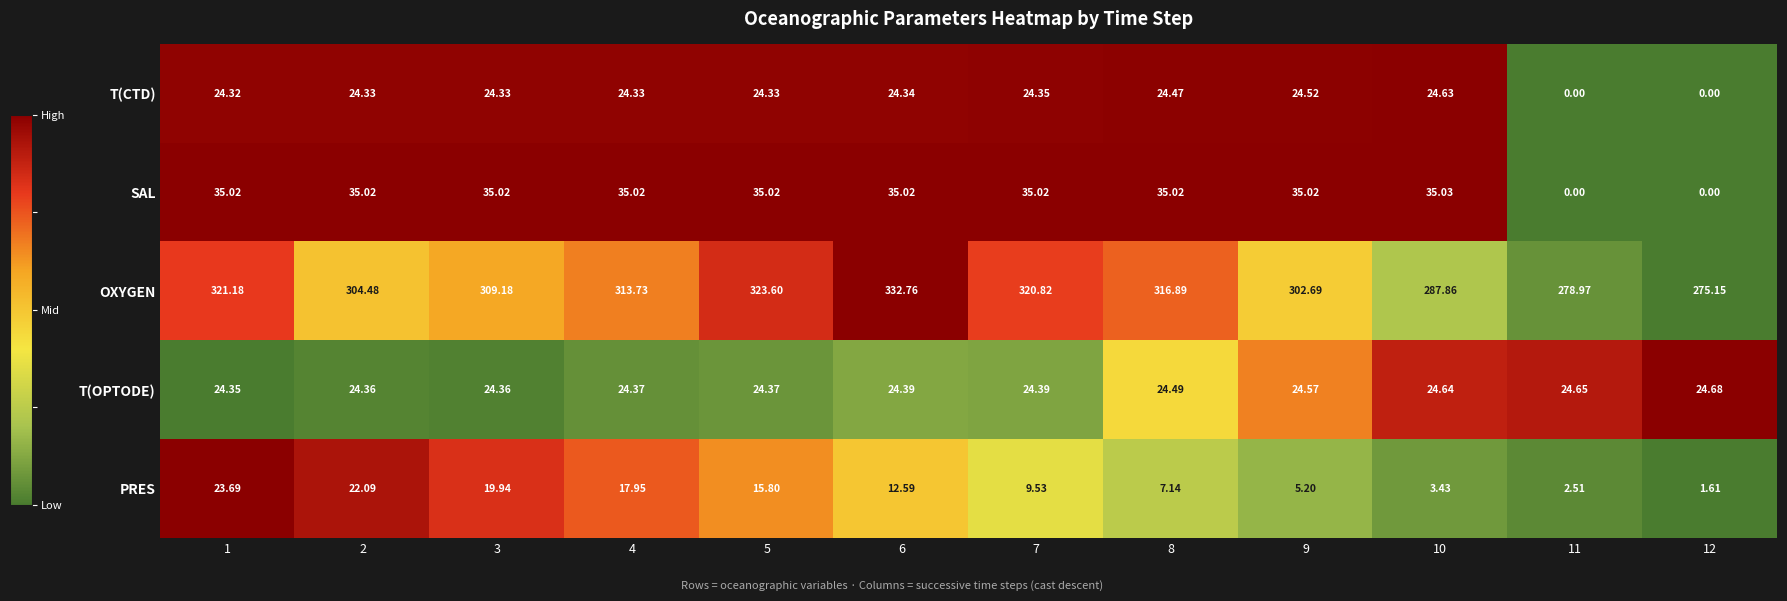

Which series has the largest total across all categories?

OXYGEN